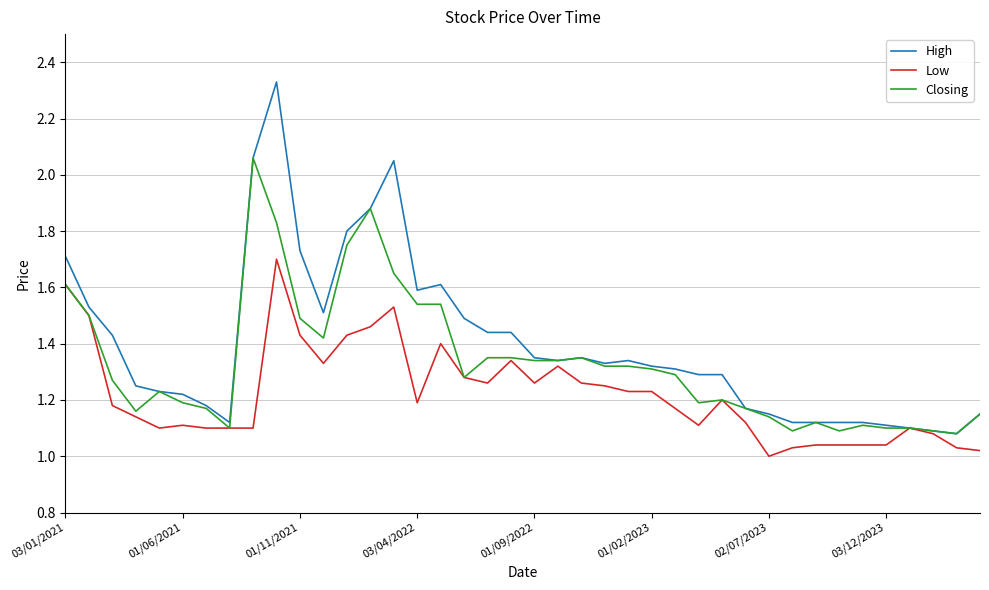

Does the chart display data point markers on the line(s)?

No